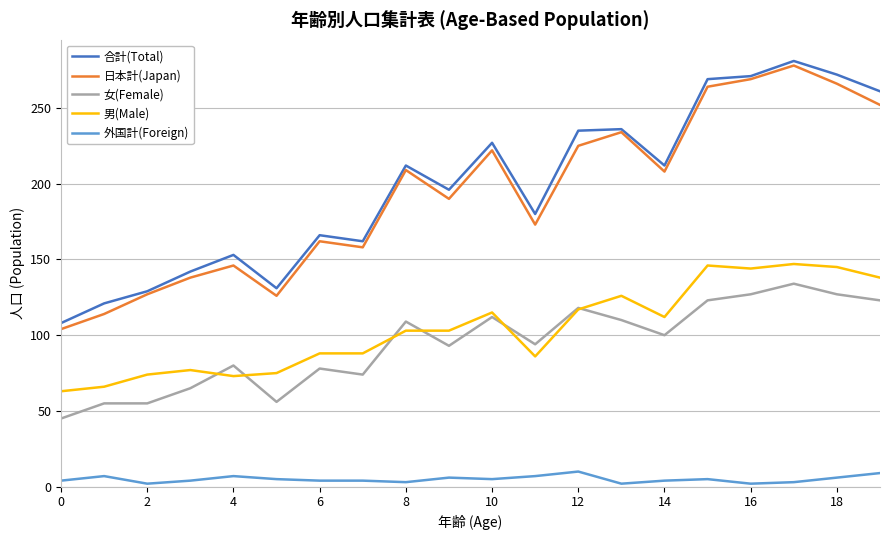

True or false: 外国計(Foreign) and 日本計(Japan) intersect in this chart.

False